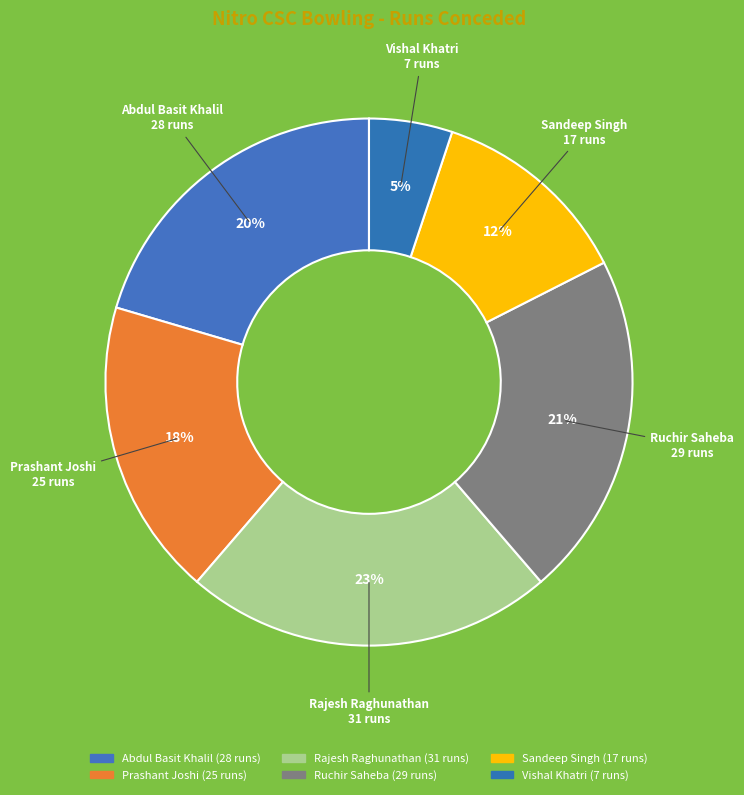

Which slice is the smallest?

Vishal Khatri